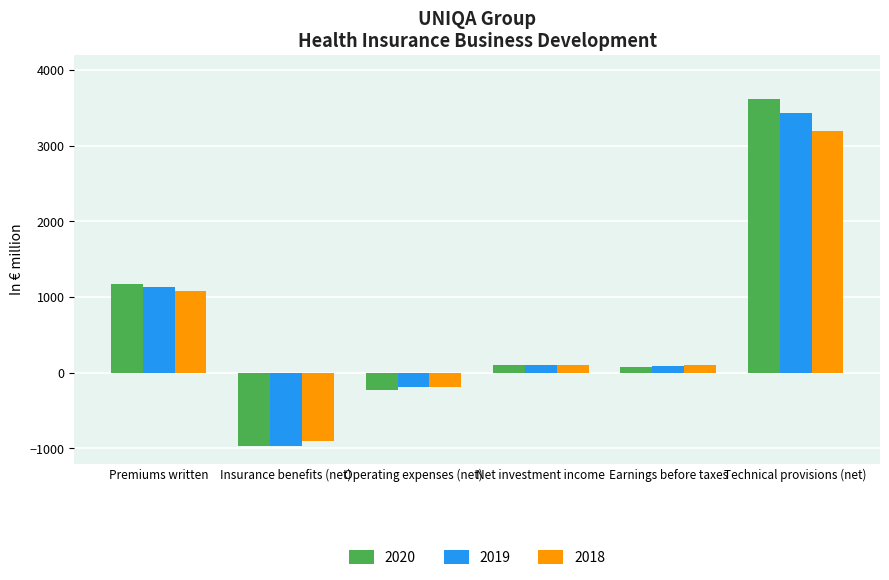

What is the spread (max minus min) of values at Net investment income?

5.6